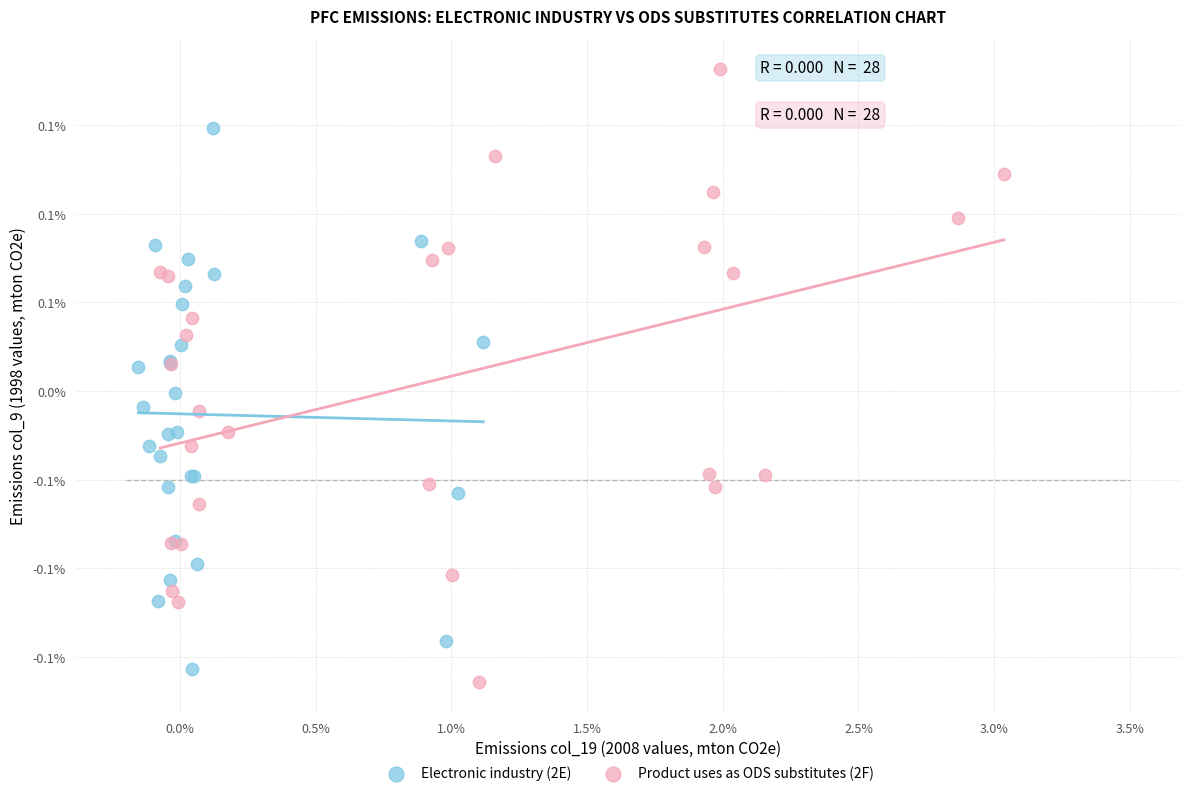

What are all the series names shown in the legend?

Electronic industry (2E), Product uses as ODS substitutes (2F)